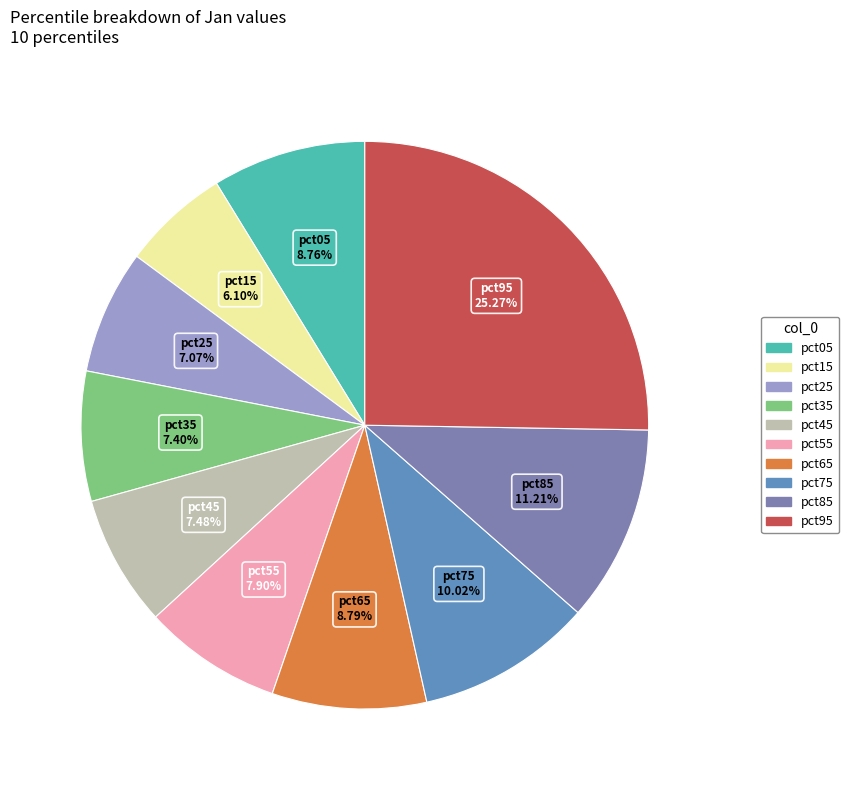

Count the number of slices in the pie.

10